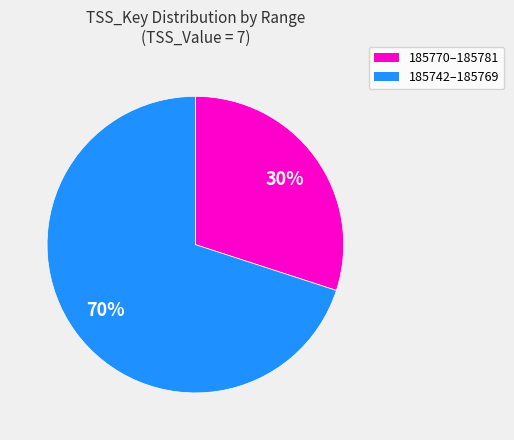

Is there any slice that represents more than half of the pie?

Yes